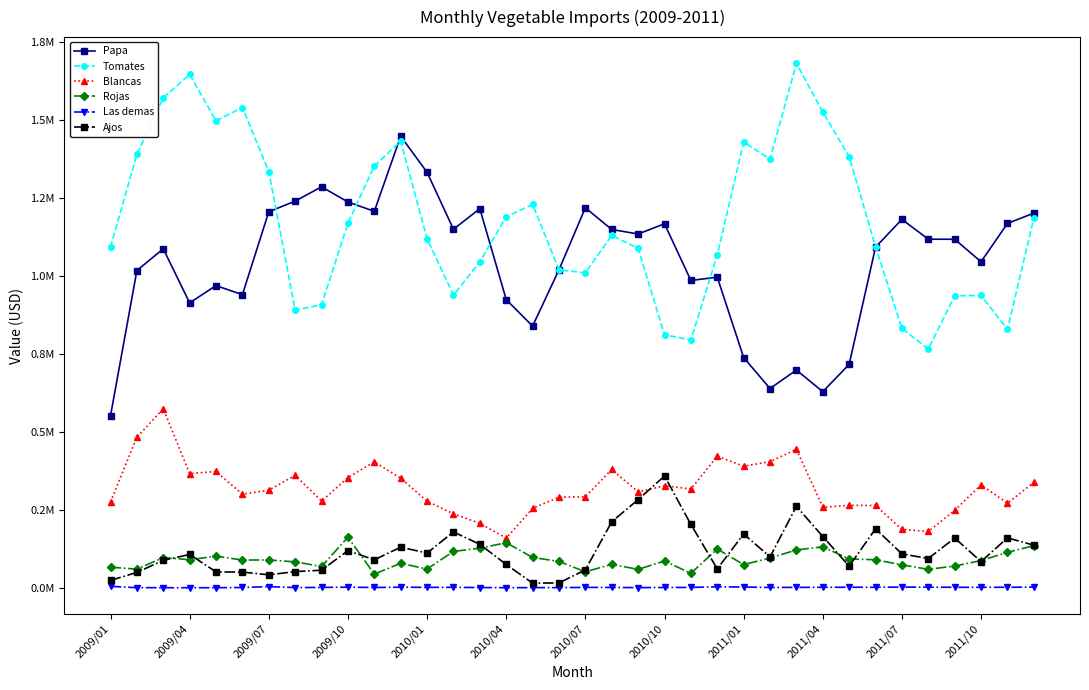

Is this an area chart (filled region under the line)?

No